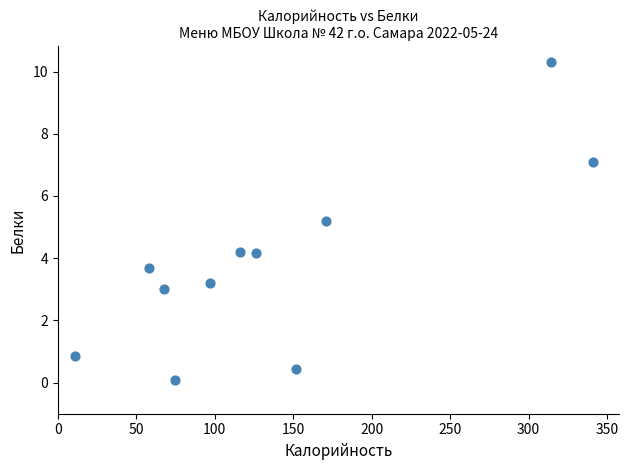

What is the average Y value?

3.8